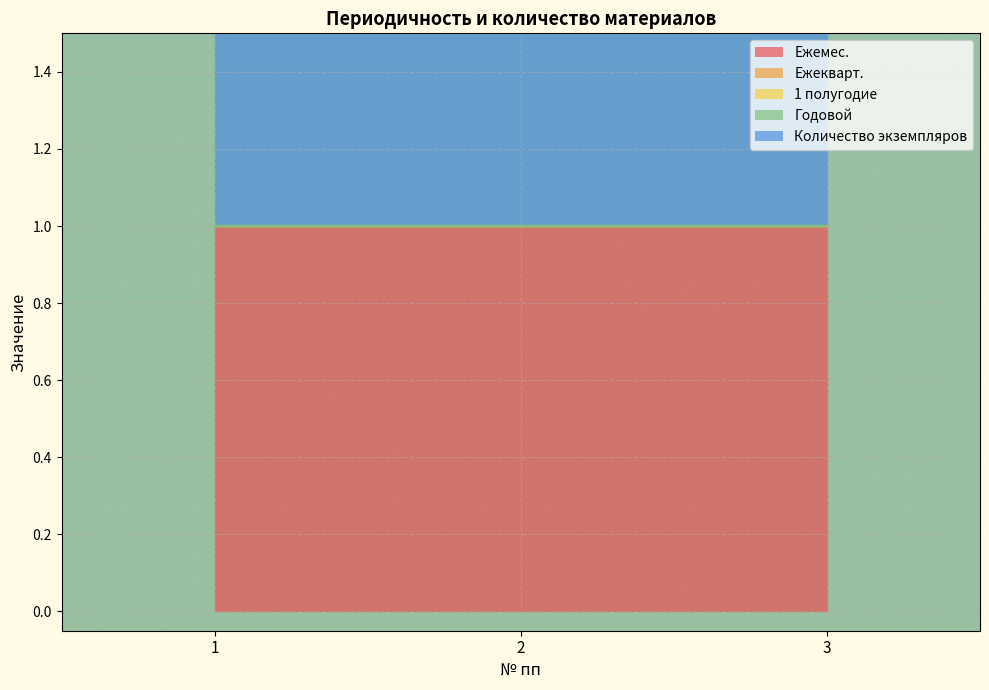

At which label does Ежемес. reach its peak?

1